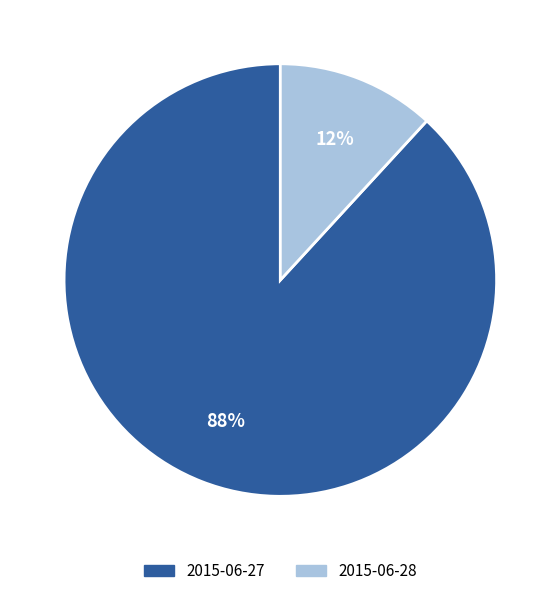

Count the number of slices in the pie.

2